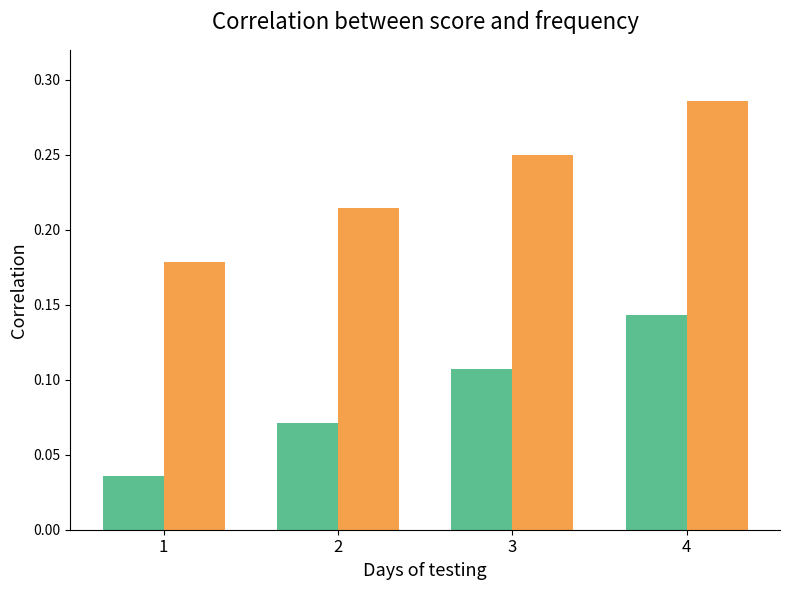

Does the chart contain stacked bars?

No